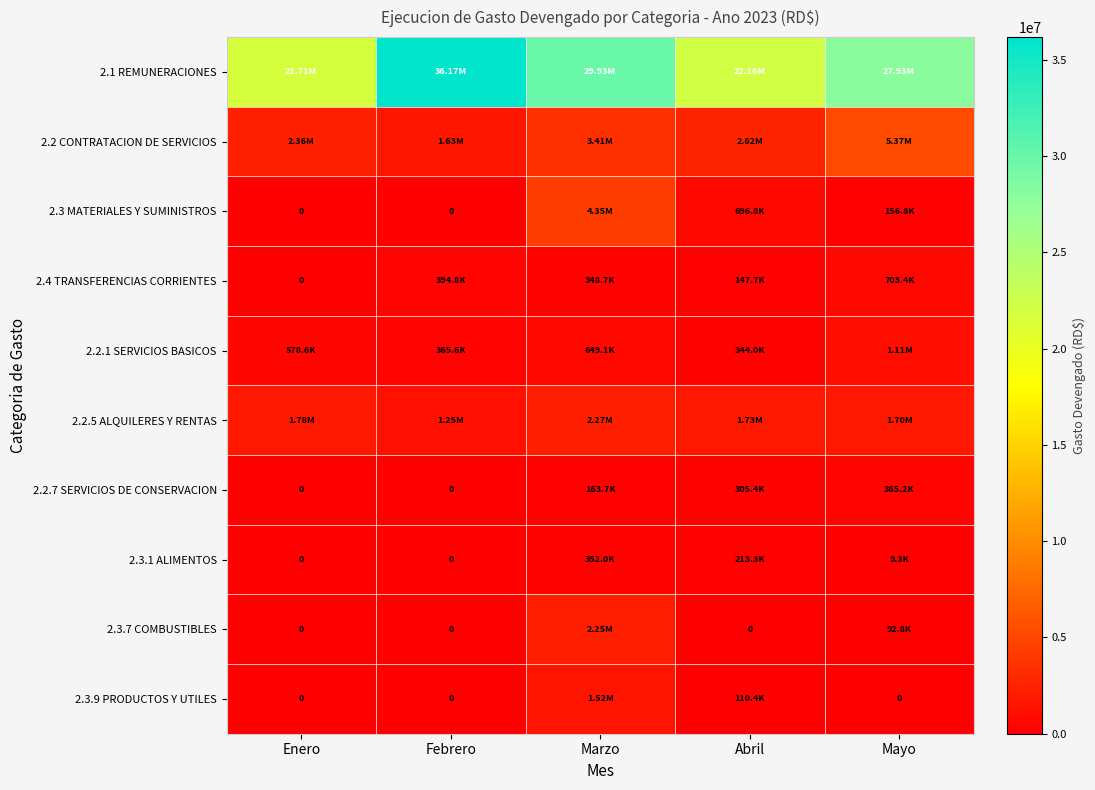

What is the total value across all series at Mayo?

37440877.7